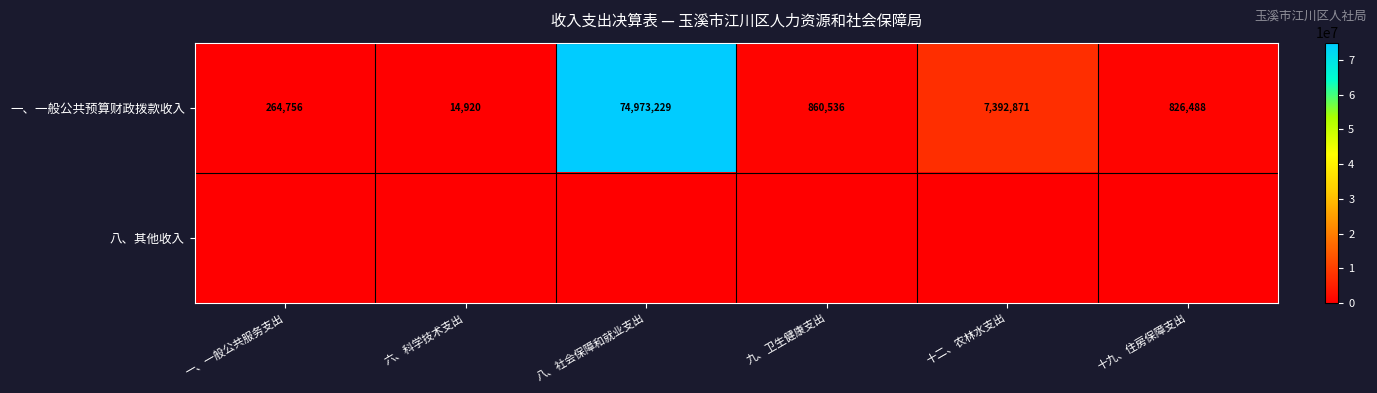

Between 十九、住房保障支出 and 一、一般公共服务支出, which is larger?

十九、住房保障支出